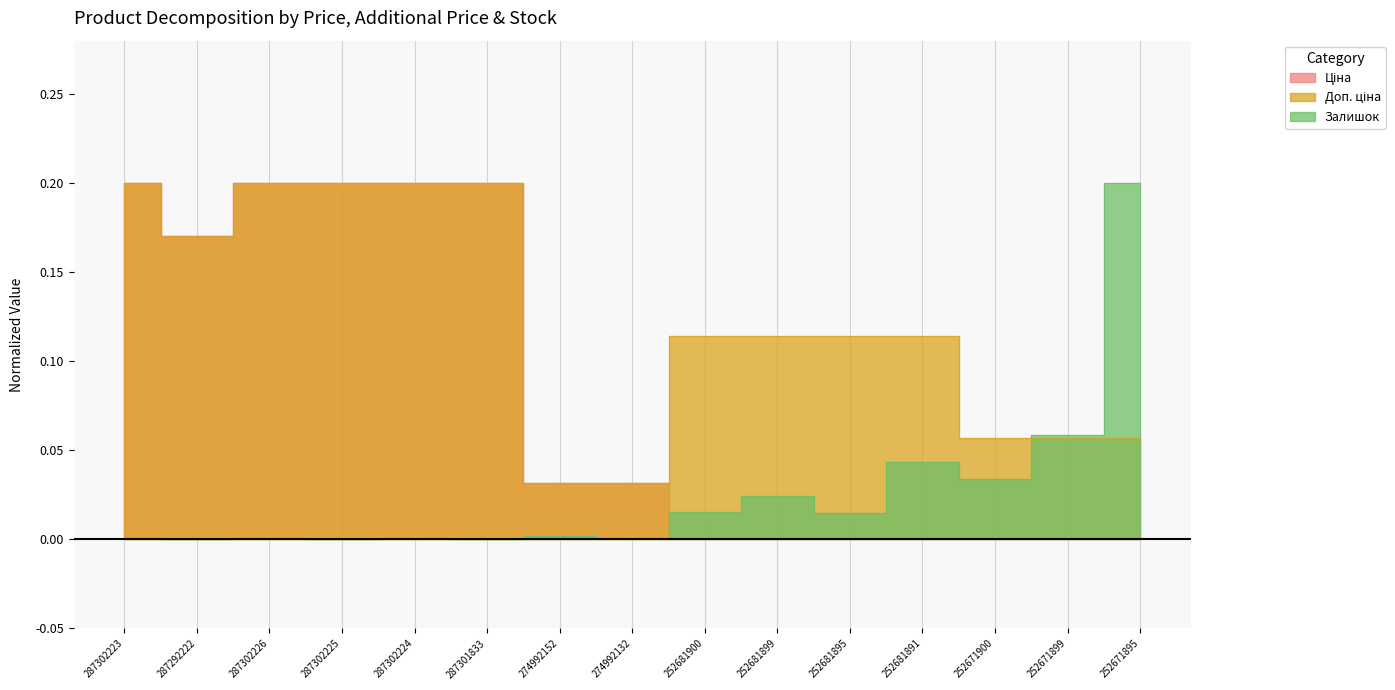

List the series in order of their overall mean, highest first.

Доп. ціна, Ціна, Залишок